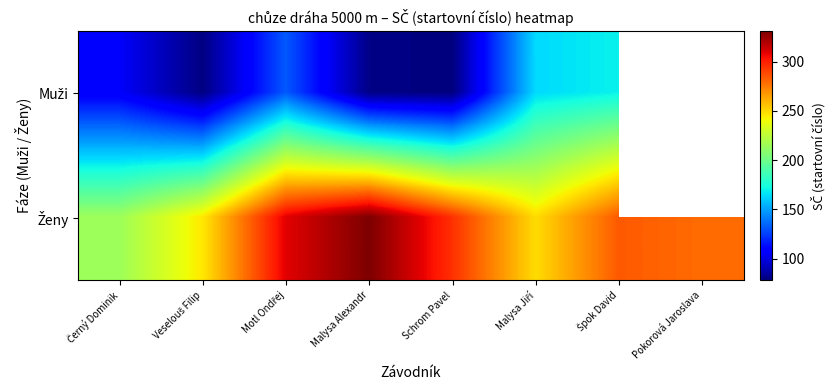

What is the sum of all Ženy values?

2208.0